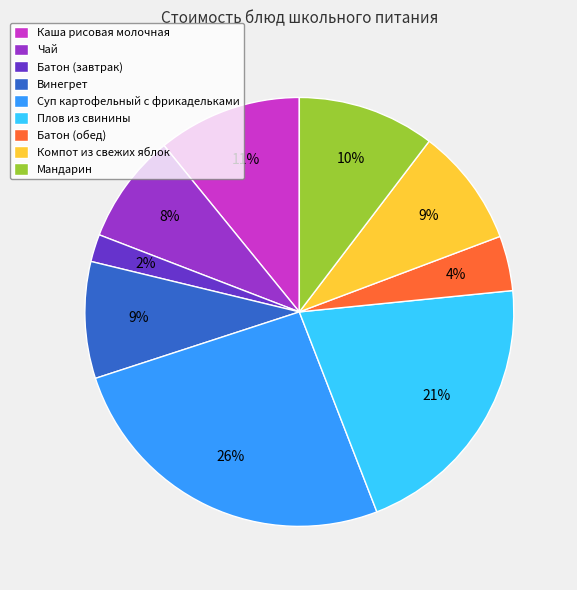

To the nearest percent, what is the average slice percentage?

11%